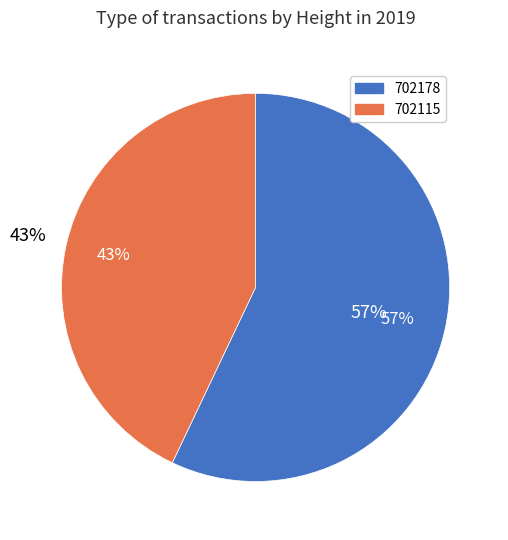

The 702115 slice represents 43% of the pie. True or false?

True